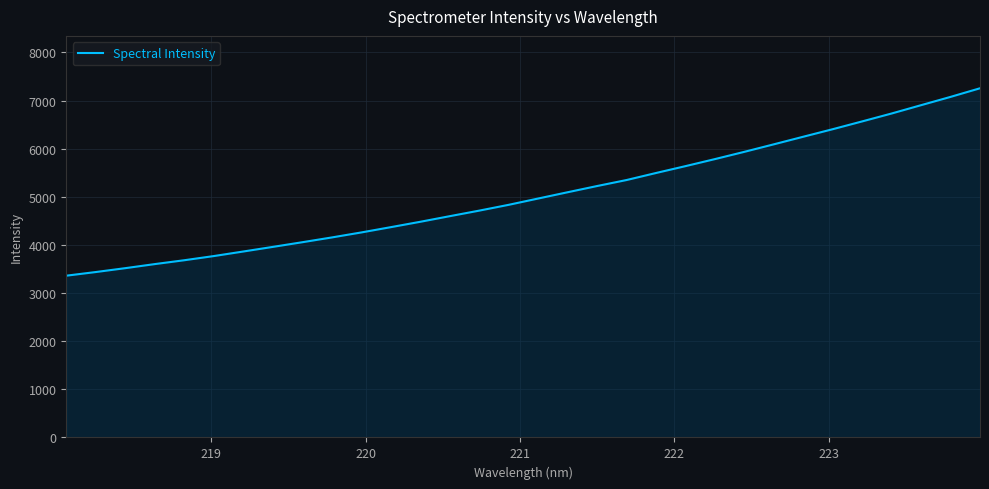

What is the smallest value displayed?

3361.7